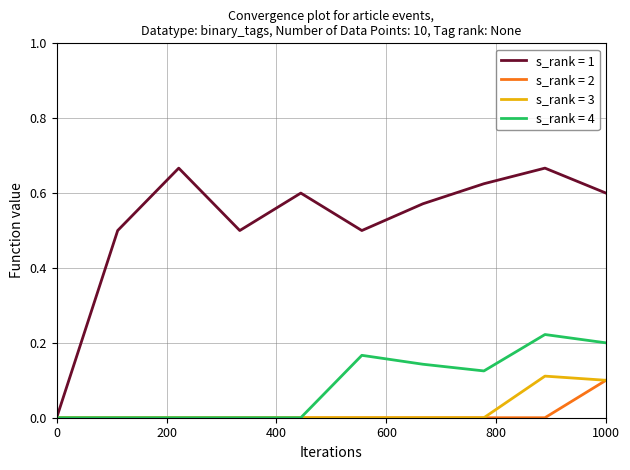

How many lines are shown in the chart?

4